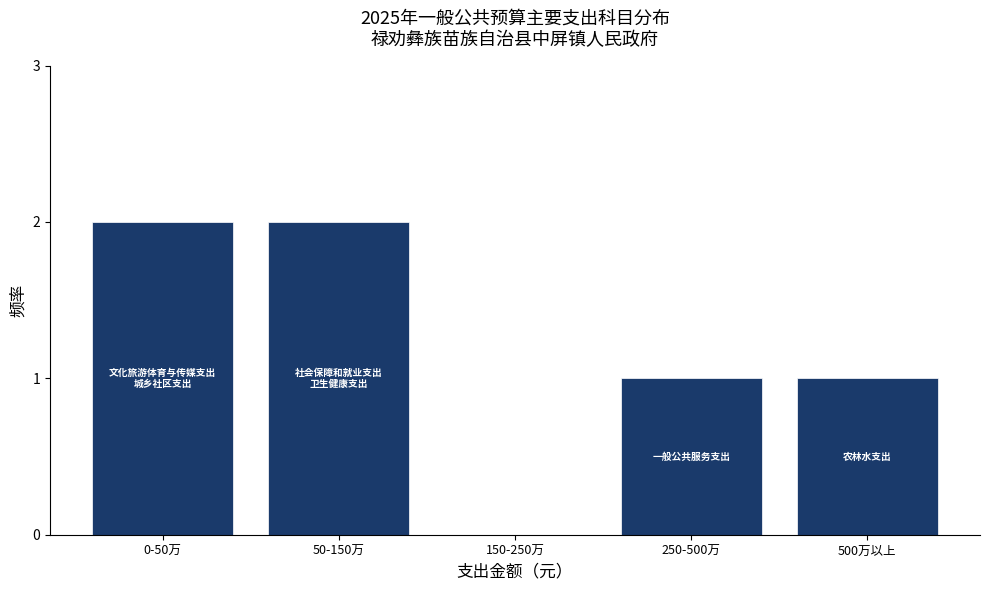

Reading left to right, what are all the values shown in this chart?

0-50万=2	50-150万=2	150-250万=0	250-500万=1	500万以上=1